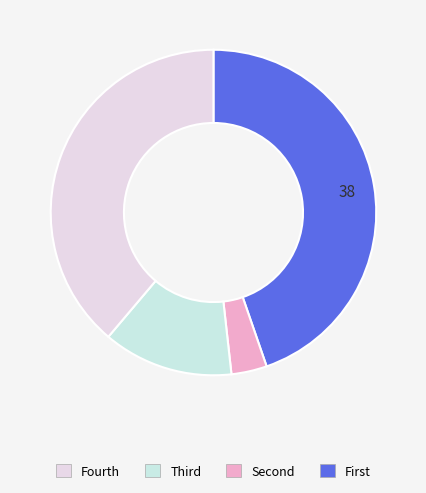

How many slices are in this pie chart?

4